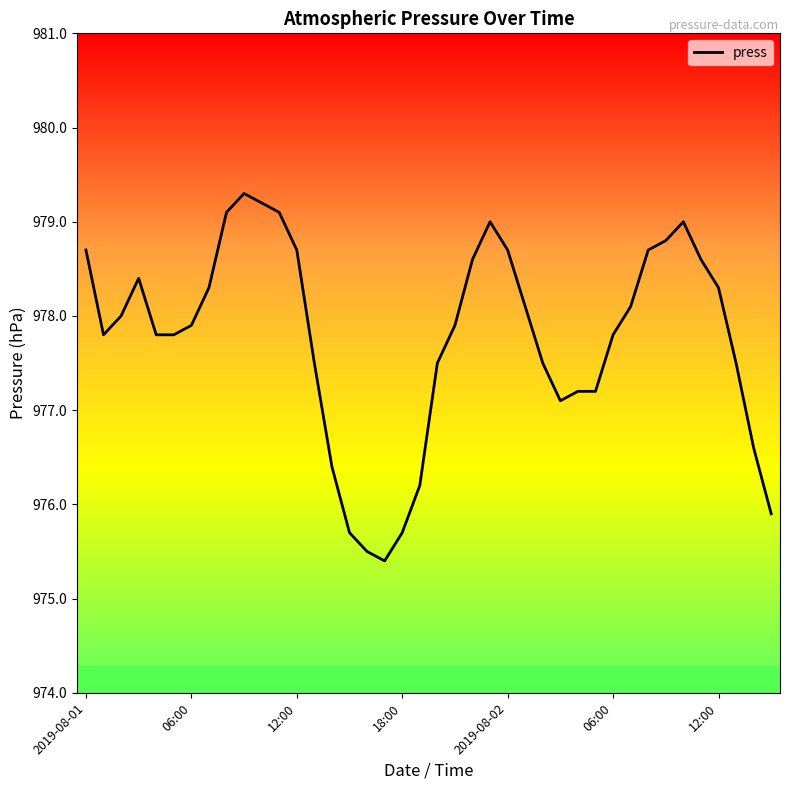

What is the smallest value displayed?

975.4